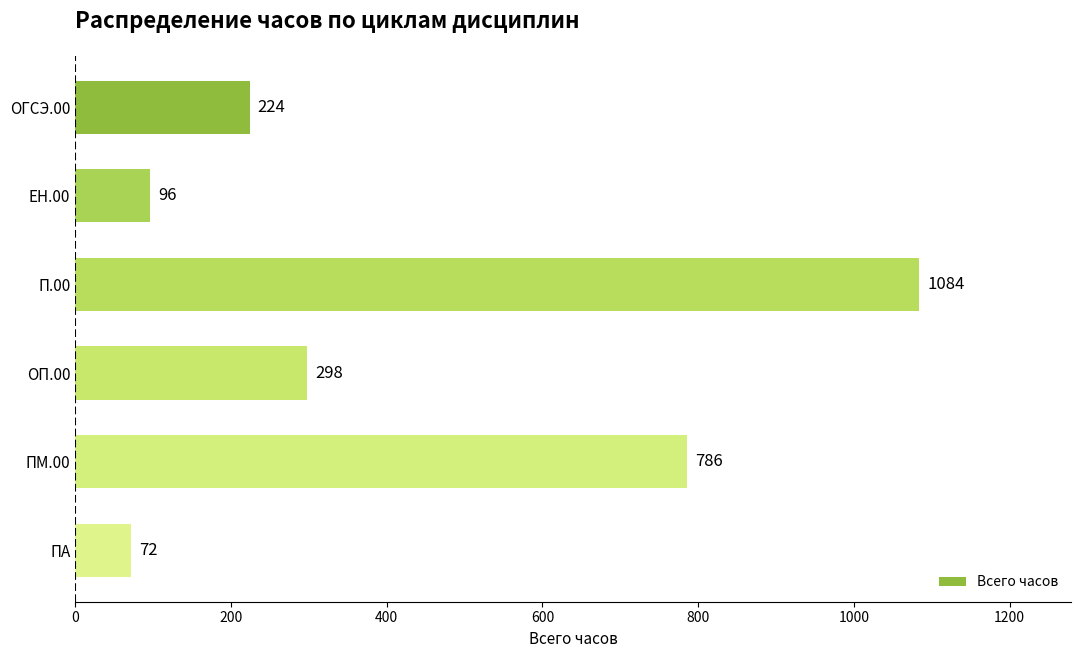

How many series are shown in this chart?

1